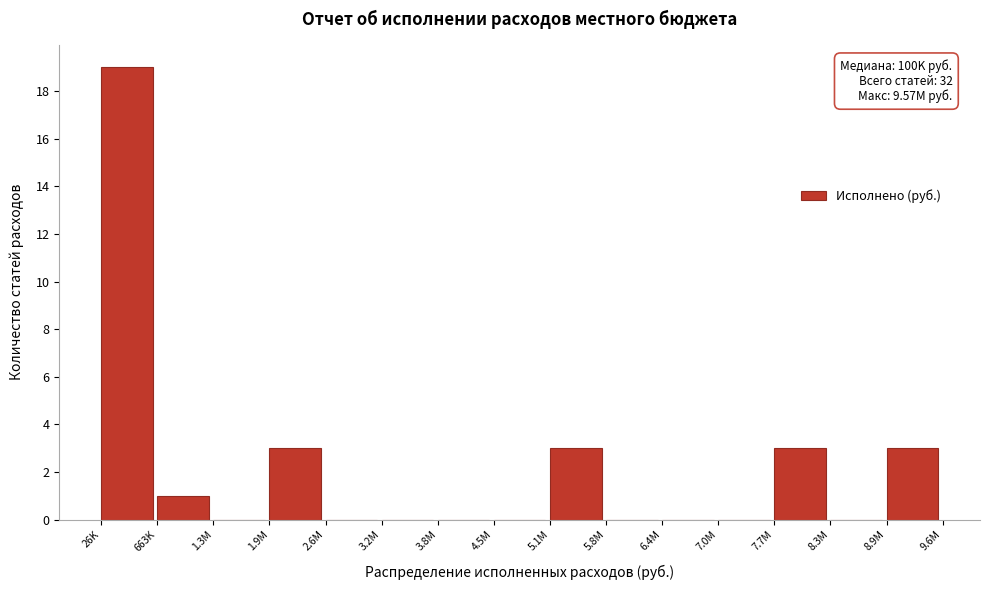

Reading right to left, transcribe all the data shown in this chart.

8.9M=3	8.3M=0	7.7M=3	7.0M=0	6.4M=0	5.8M=0	5.1M=3	4.5M=0	3.8M=0	3.2M=0	2.6M=0	1.9M=3	1.3M=0	663K=1	26K=19